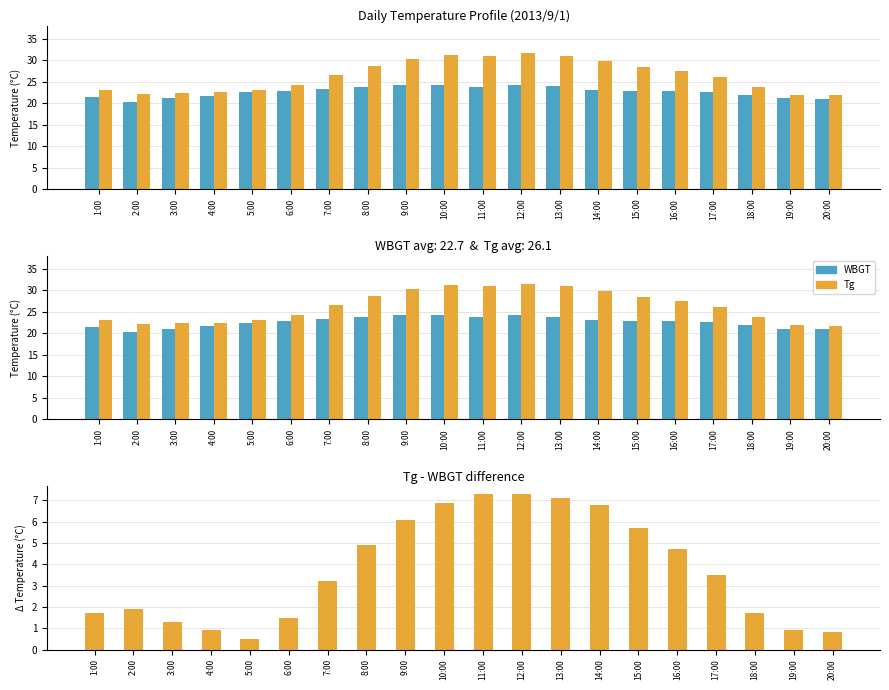

Which series has the largest total across all categories?

Tg